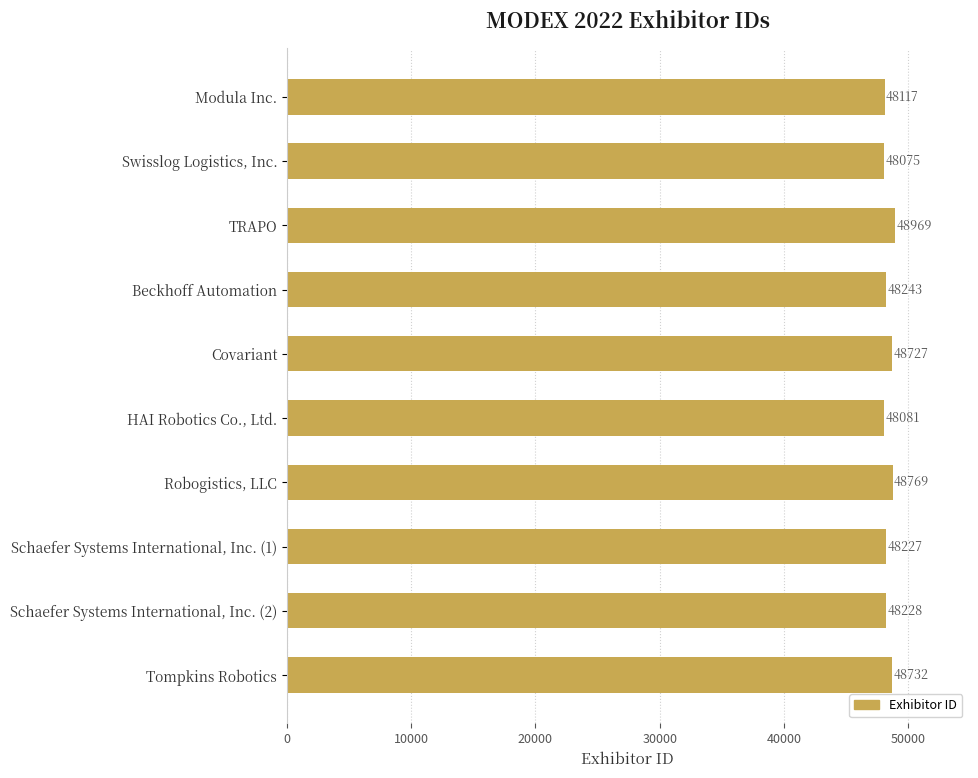

How many values are below 48243?

5